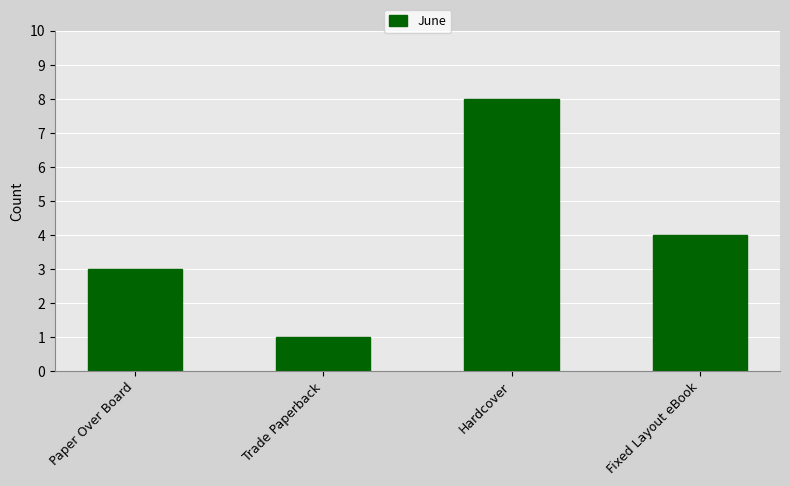

Rank the categories by value from highest to lowest.

Hardcover, Fixed Layout eBook, Paper Over Board, Trade Paperback